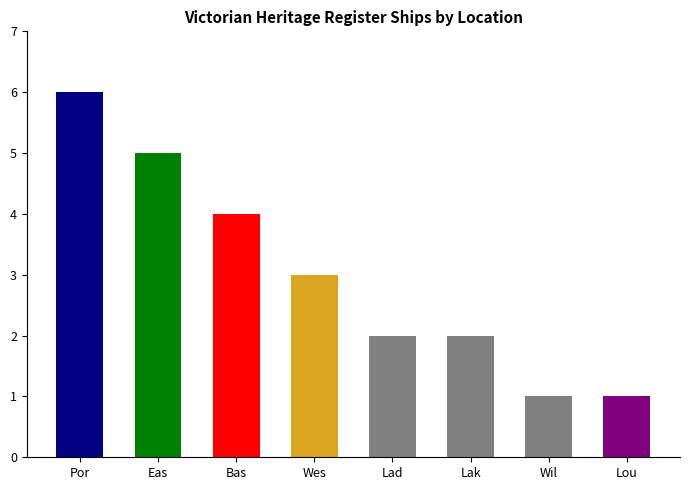

What is the greatest value displayed?

6